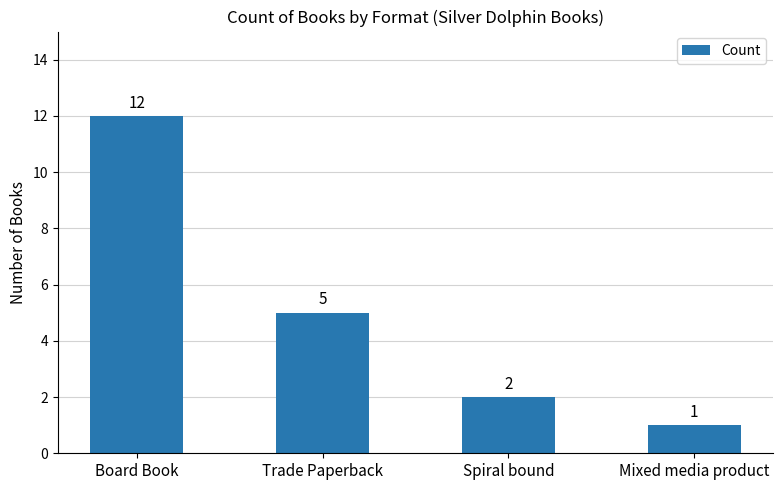

Where is the data nearest to the value 6?

Trade Paperback